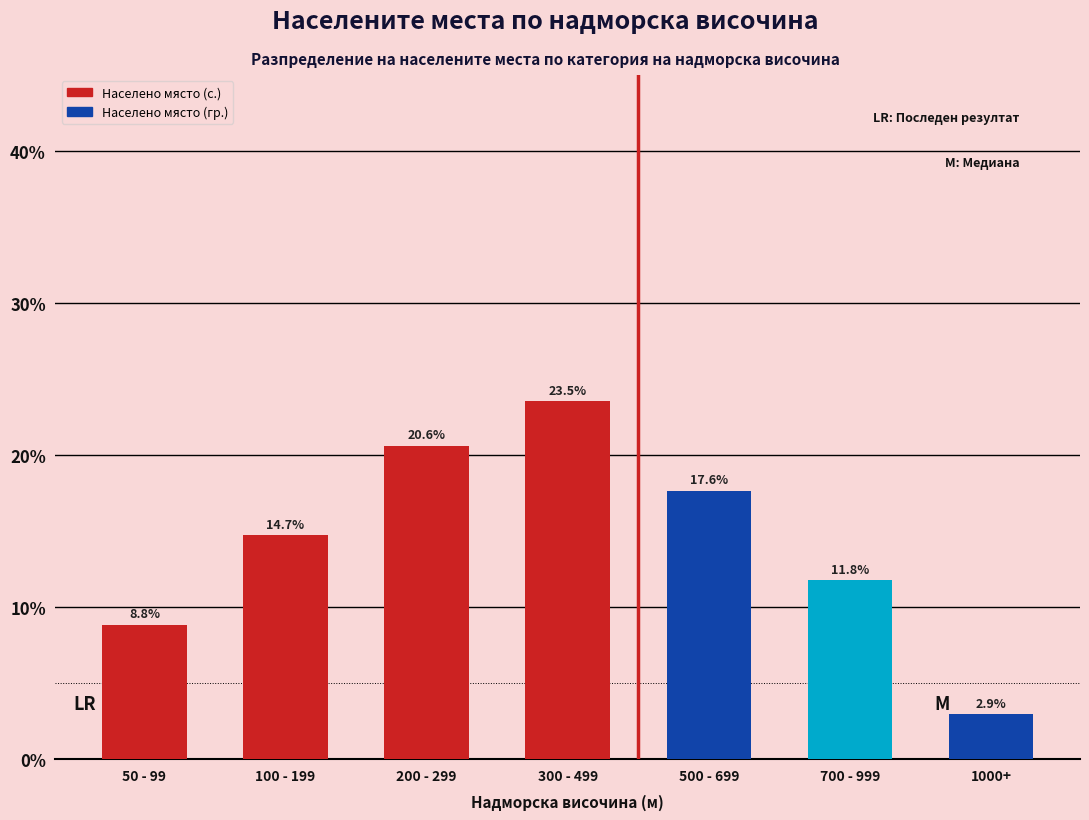

Does the chart contain stacked bars?

No